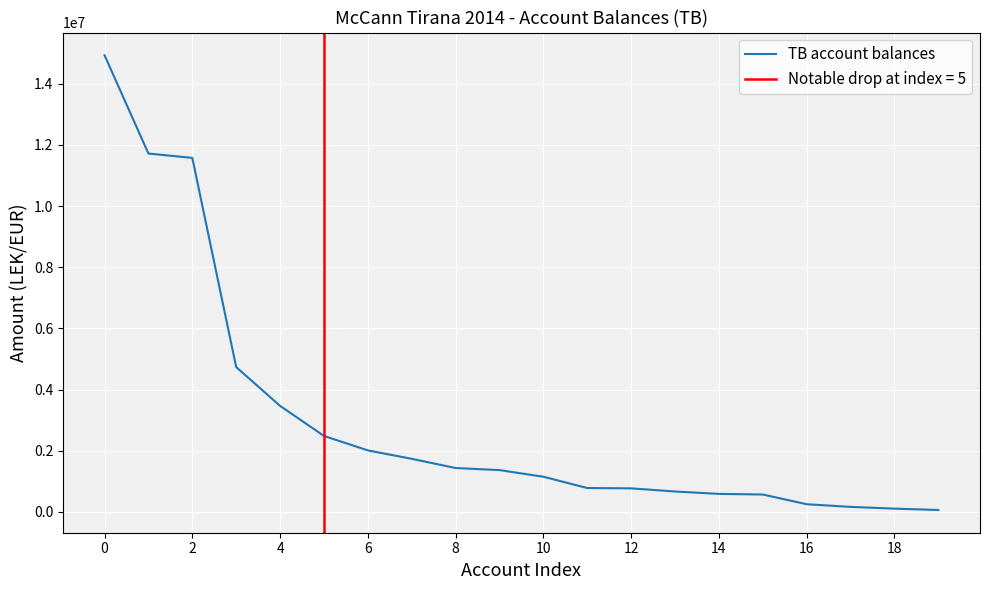

What is the difference between the second highest and minimum values?

11656063.4